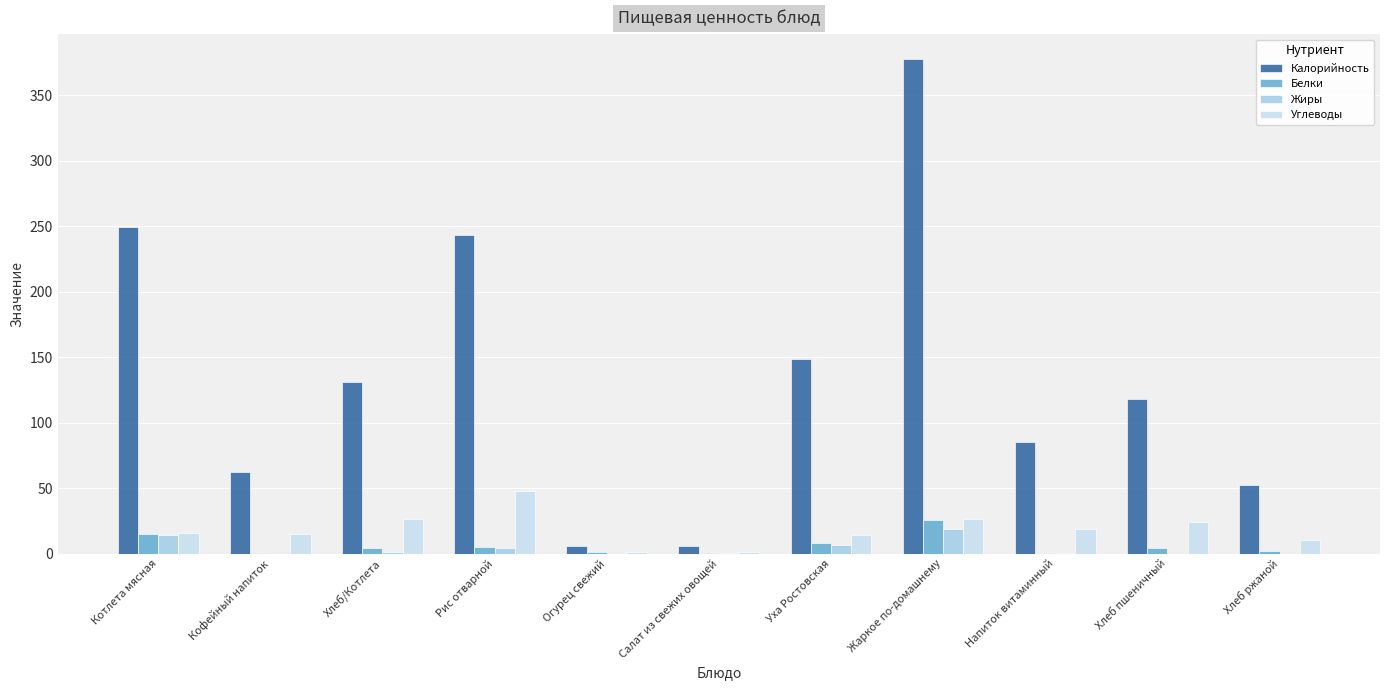

Which has a higher value, Огурец свежий or Хлеб пшеничный?

Хлеб пшеничный